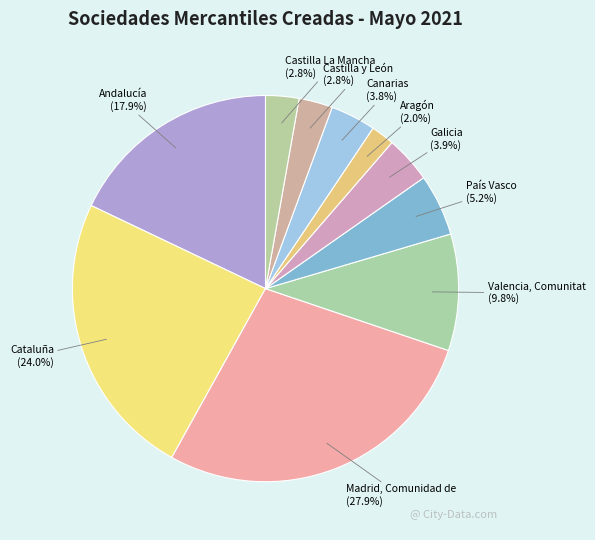

Is it true that Cataluña is 24% of the pie?

True